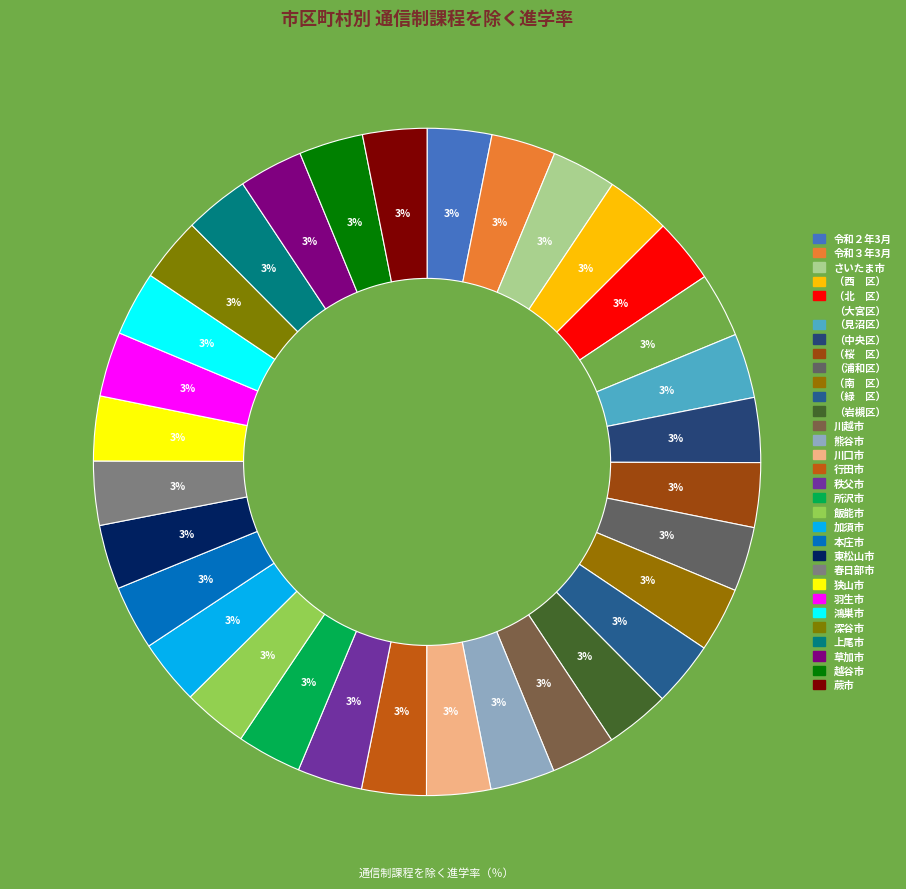

Count the number of slices in the pie.

32